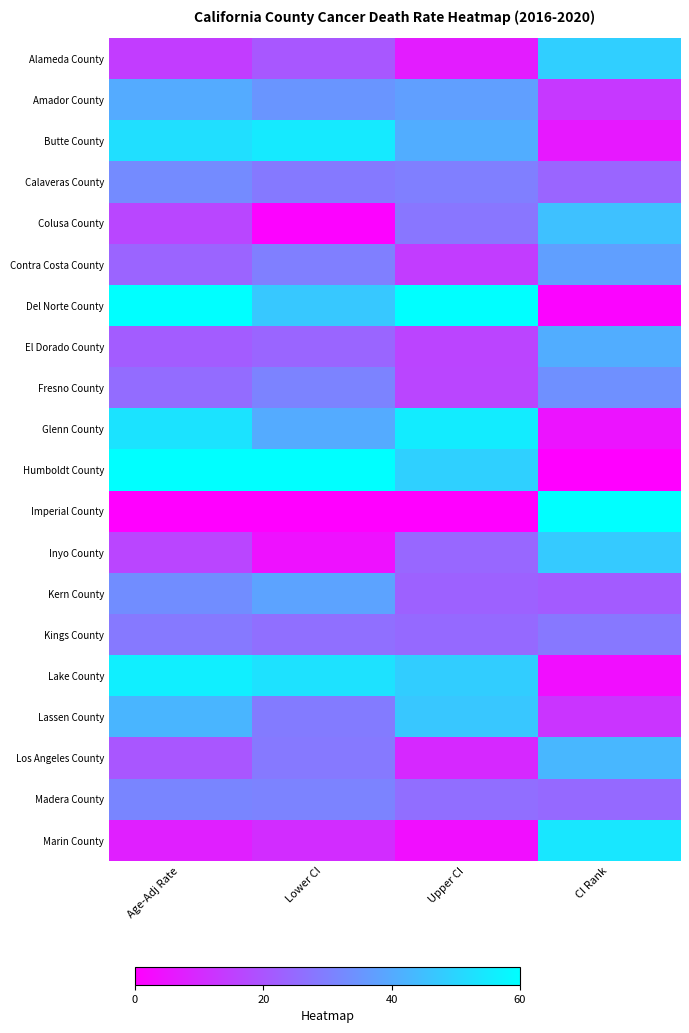

Between Age-Adj Rate and Upper CI, which is larger?

Age-Adj Rate